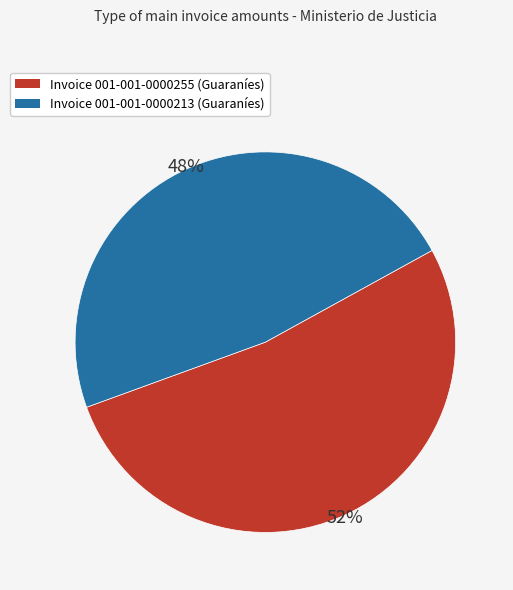

To the nearest percent, what is the average slice percentage?

50%